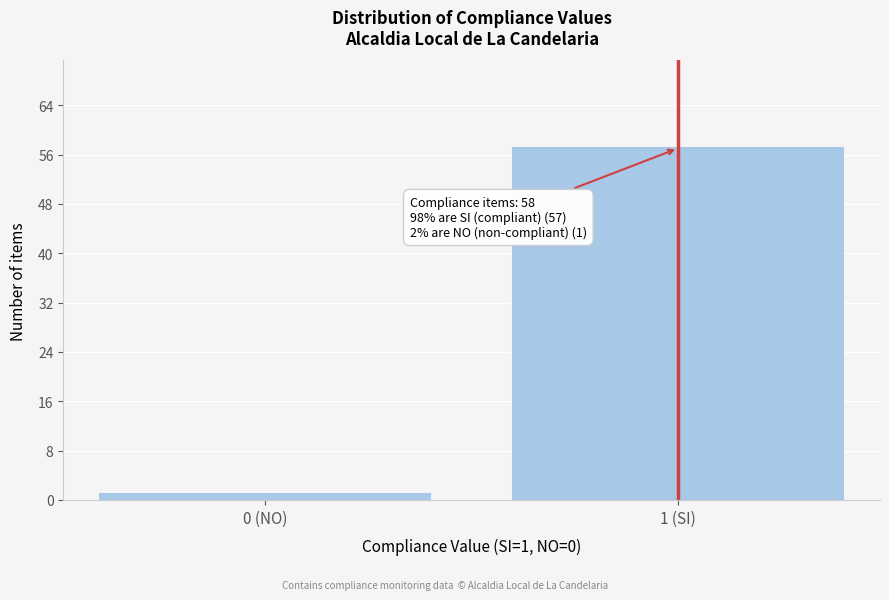

Reading left to right, list all the values displayed in this chart.

0 (NO)=1	1 (SI)=57